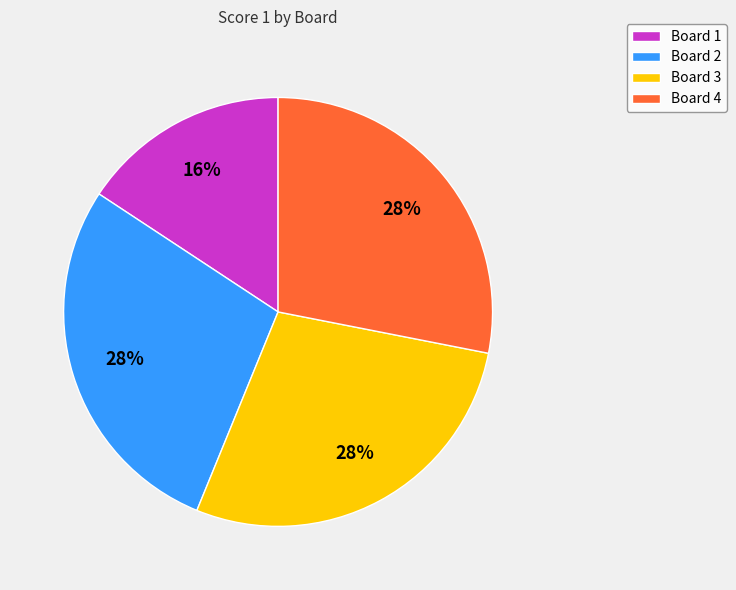

Does any single category account for the majority?

No